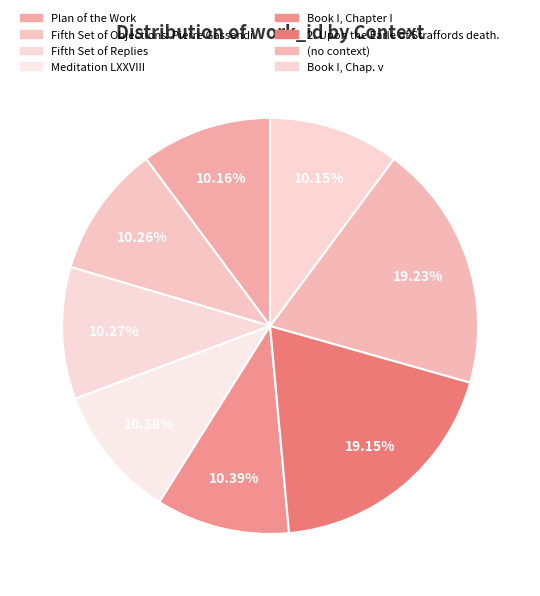

How many segments does this pie chart have?

8